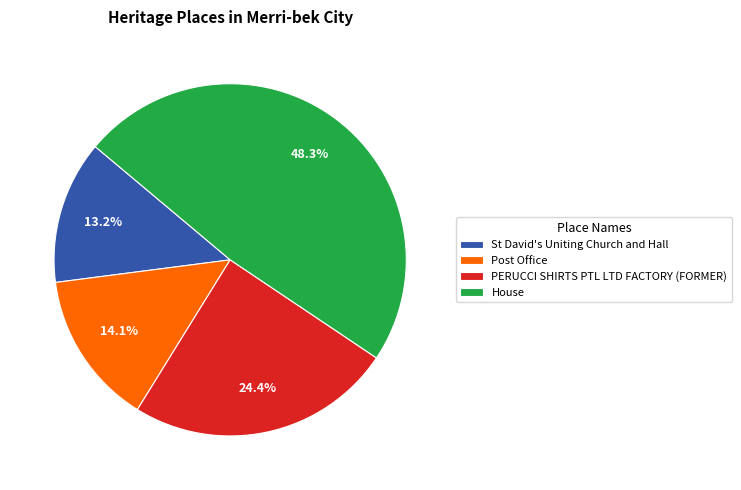

Is PERUCCI SHIRTS PTL LTD FACTORY (FORMER) the majority of the pie?

No